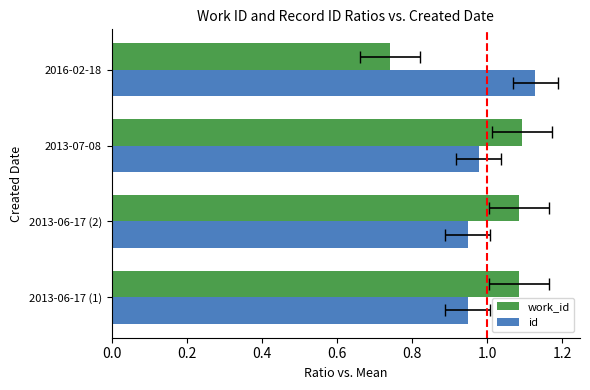

Does the chart contain stacked bars?

No